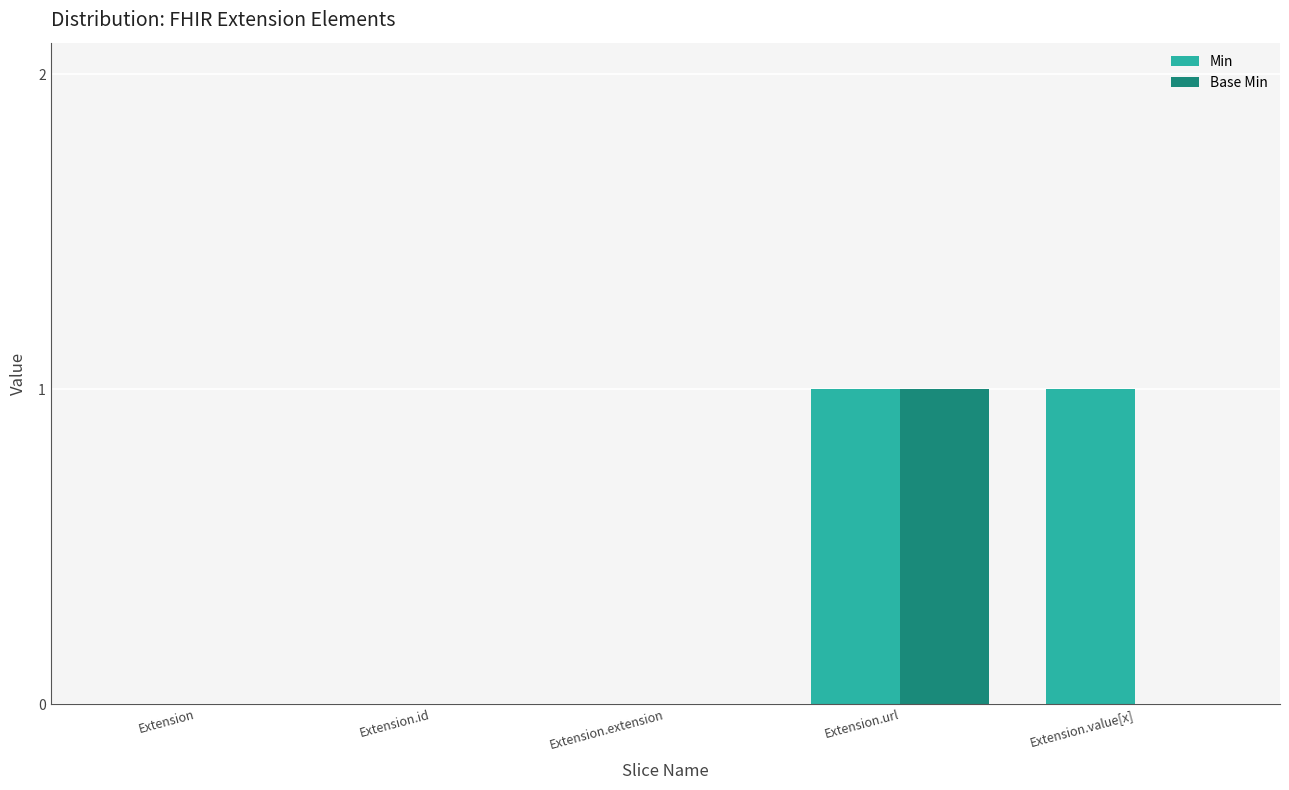

Is it true that Min equals 1 at Extension.url?

True